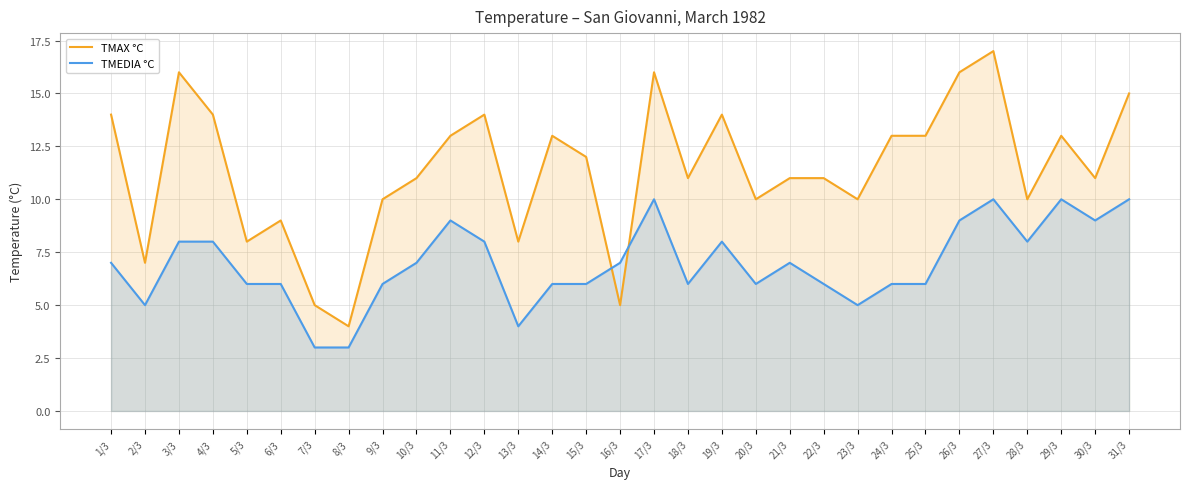

Reading left to right, what are all the values shown in this chart?

TMAX °C: 14	7	16	14	8	9	5	4	10	11	13	14	8	13	12	5	16	11	14	10	11	11	10	13	13	16	17	10	13	11	15
TMEDIA °C: 7	5	8	8	6	6	3	3	6	7	9	8	4	6	6	7	10	6	8	6	7	6	5	6	6	9	10	8	10	9	10